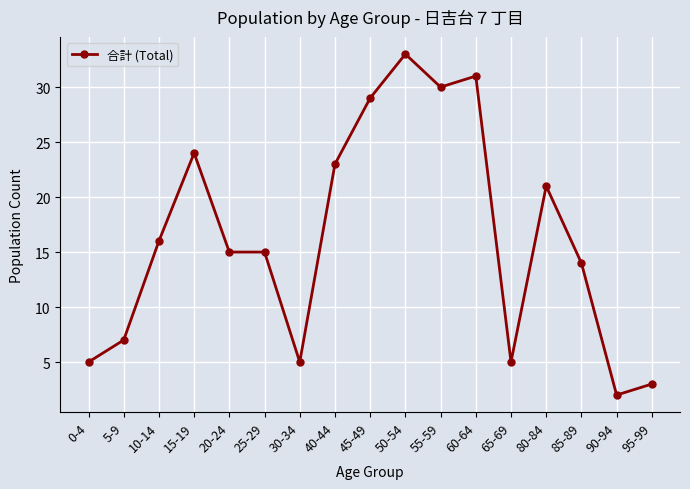

What position from the right is 10-14?

15